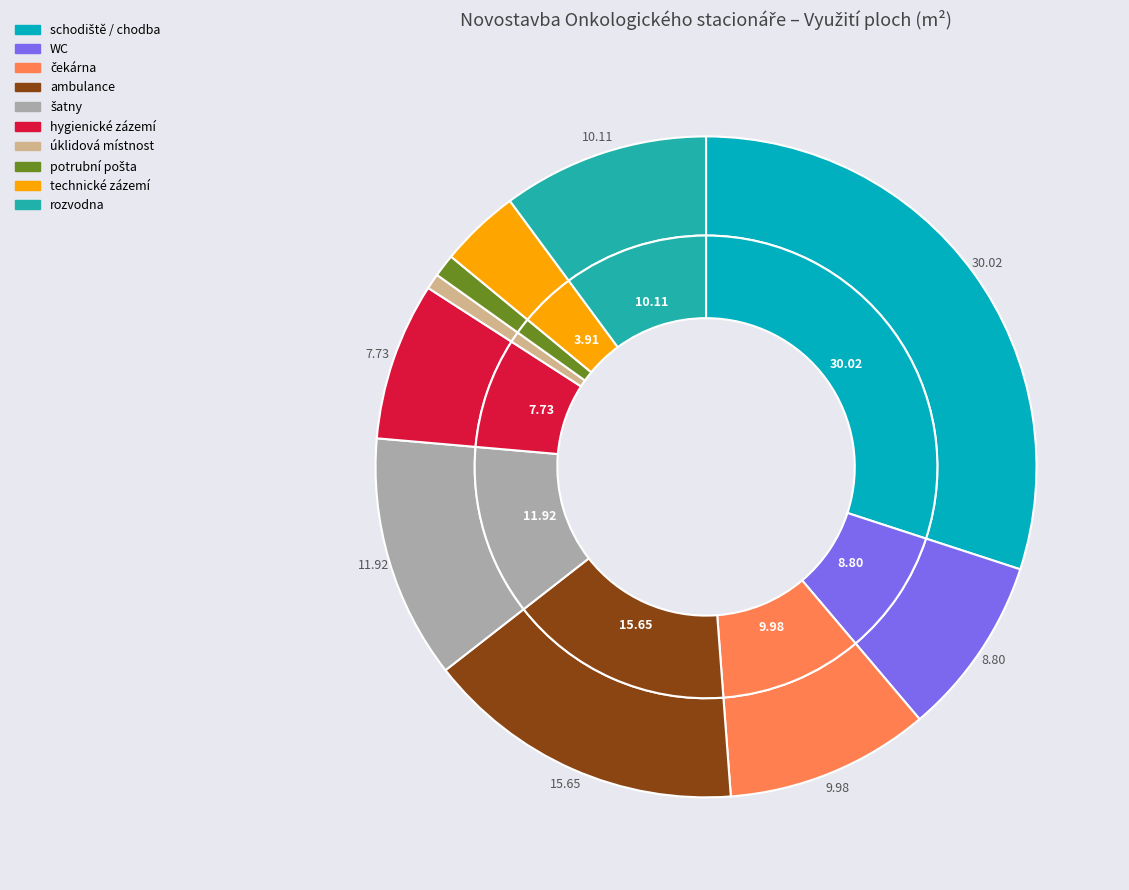

How many slices are in this pie chart?

10